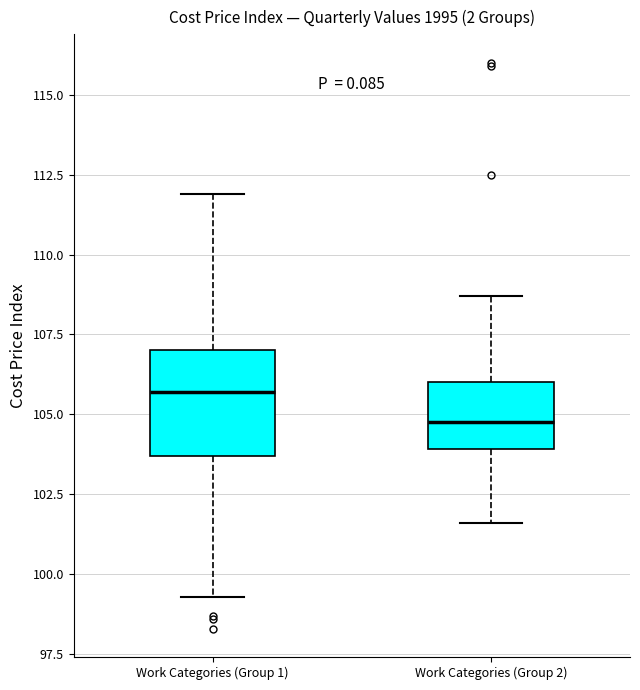

Where does the lower whisker of the box for Work Categories (Group 2) end on the y-axis? The values are not printed on the chart, so give them approximately, as read against the axis.

101.5